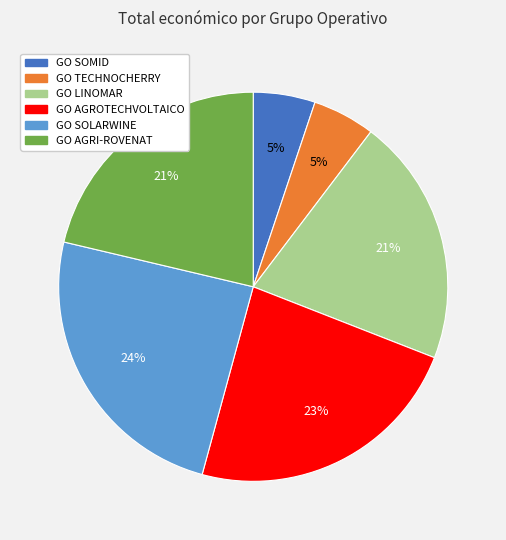

True or false: GO SOLARWINE accounts for 14% of the total.

False